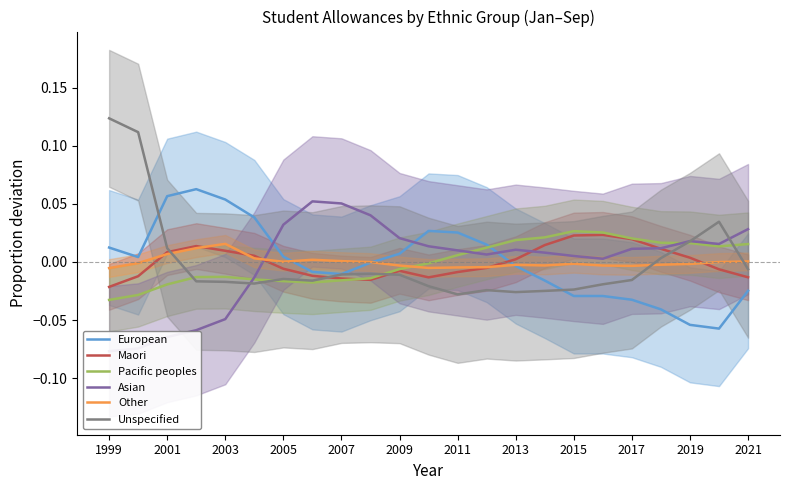

True or false: Other has a value of -0.0 at 2019.

True